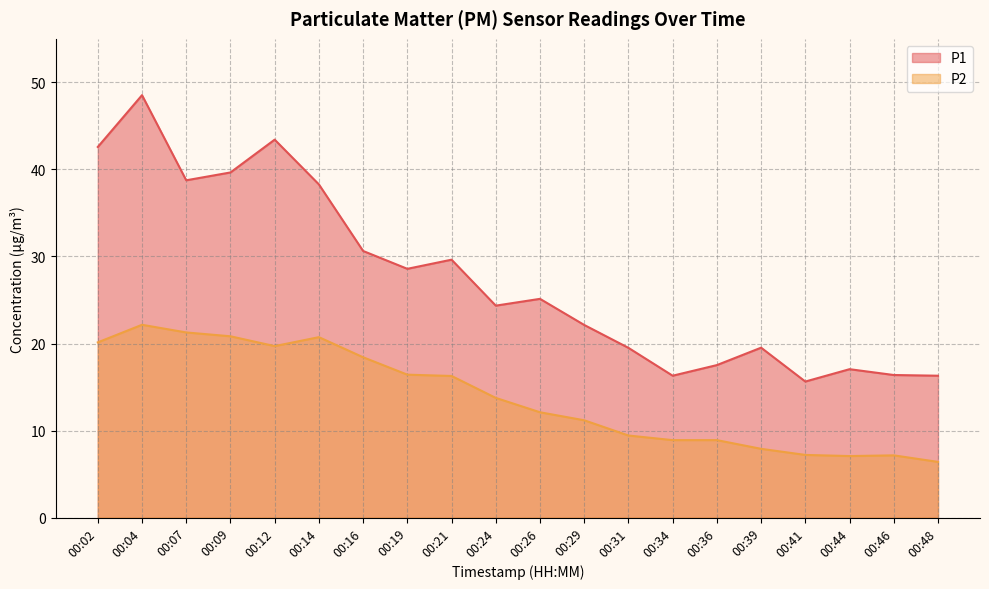

Rank the series by their maximum value, from lowest to highest.

P2, P1